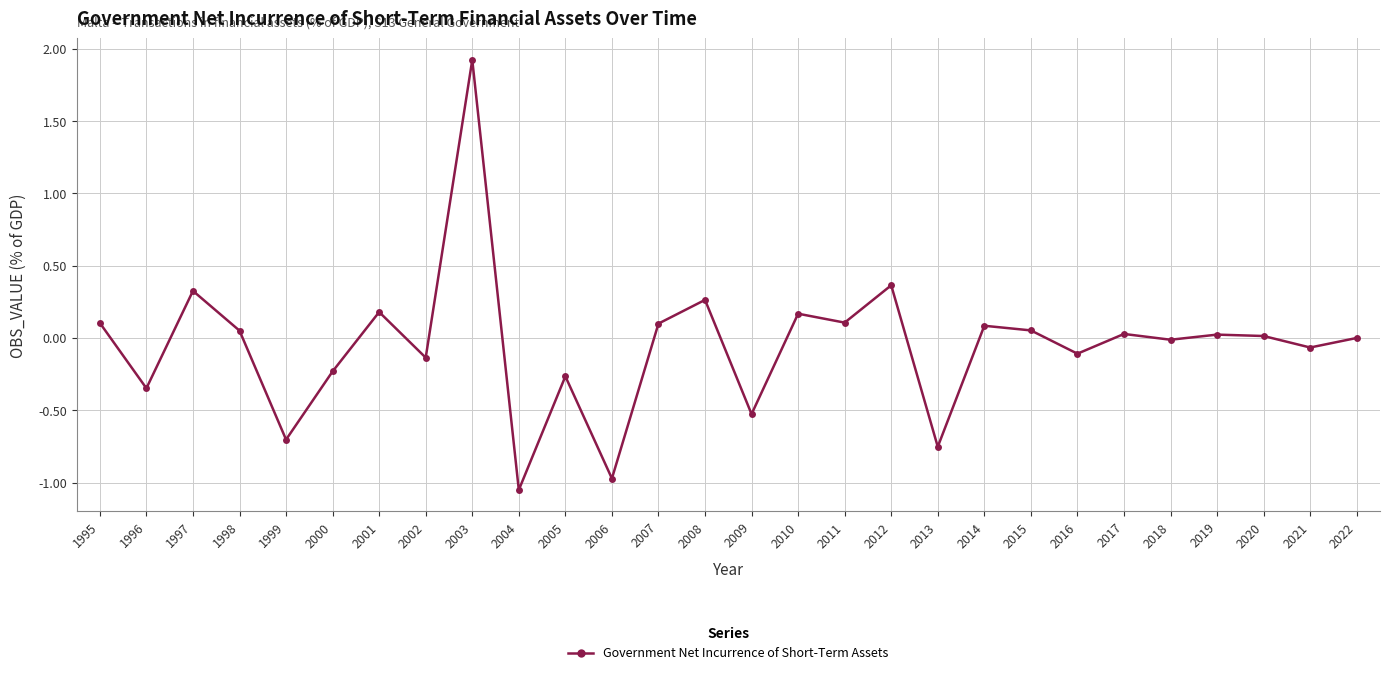

What is the value of the 9th point from the left?

1.9